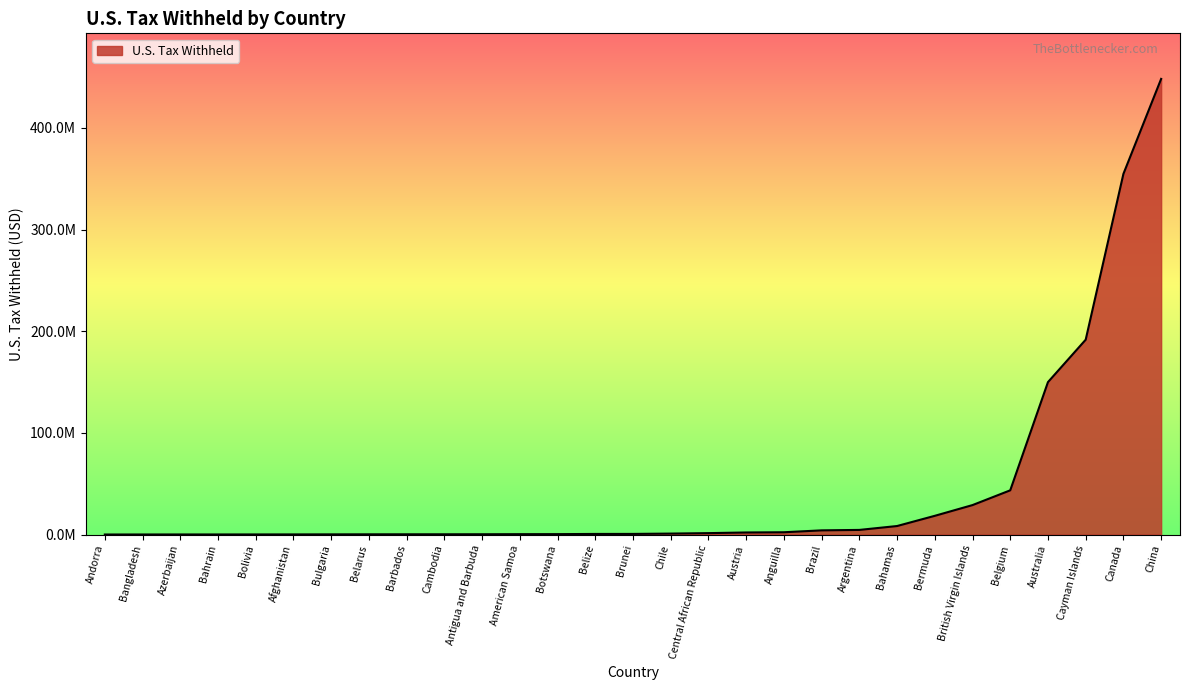

Is this an area chart (filled region under the line)?

Yes